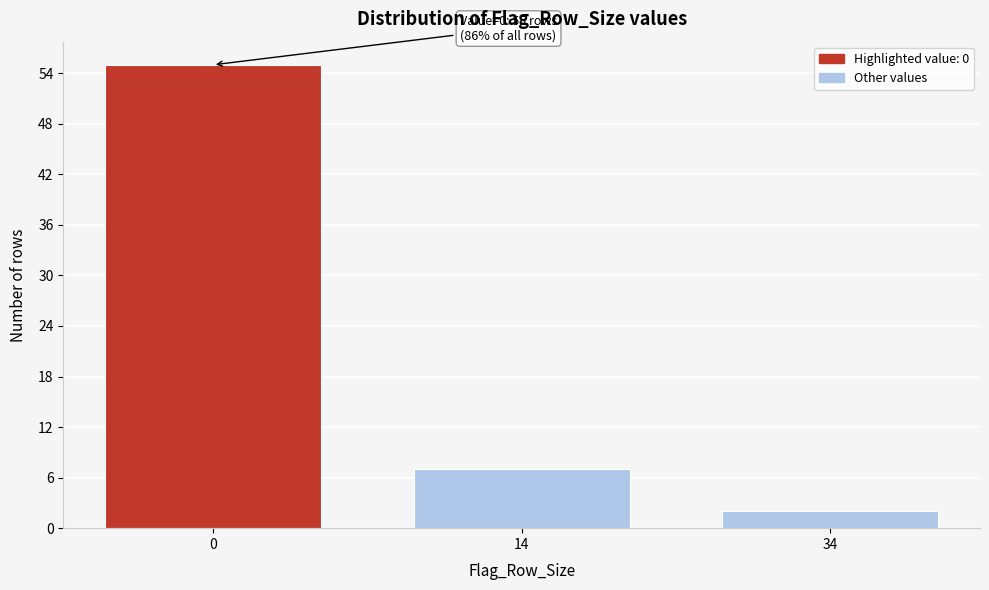

Reading left to right, list all the values displayed in this chart.

0=55	14=7	34=2